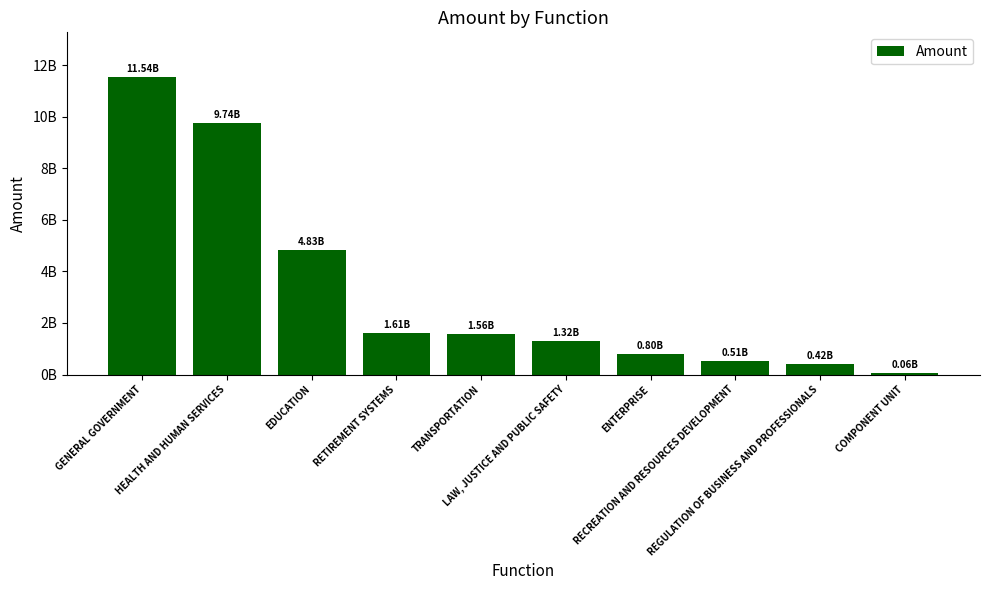

Are the bars grouped side by side (vs. stacked)?

No